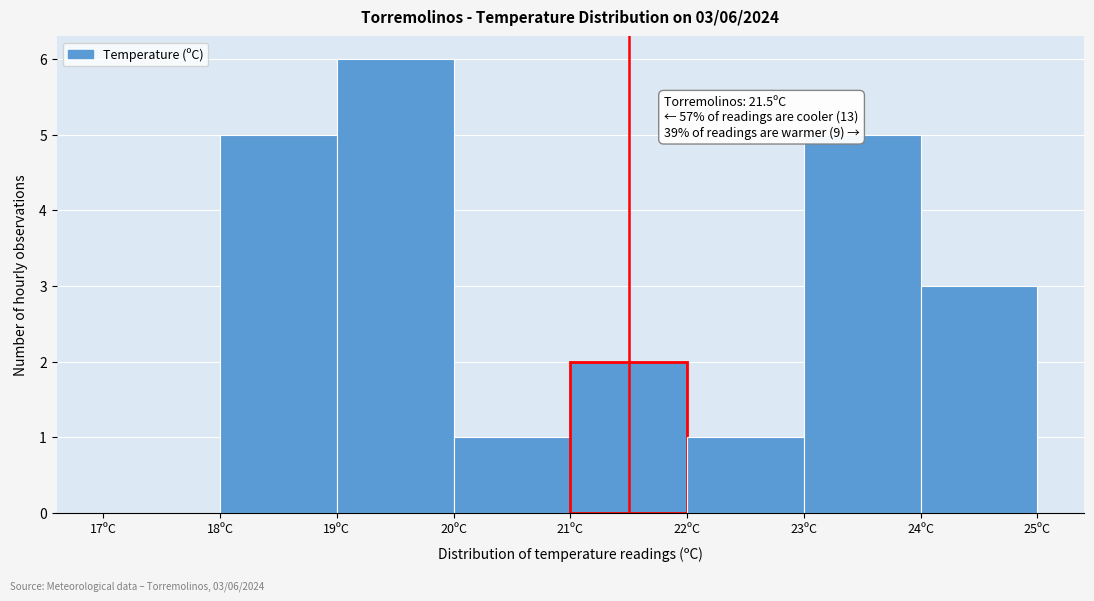

Over which range of the x-axis is the bar tallest?

19 to 20